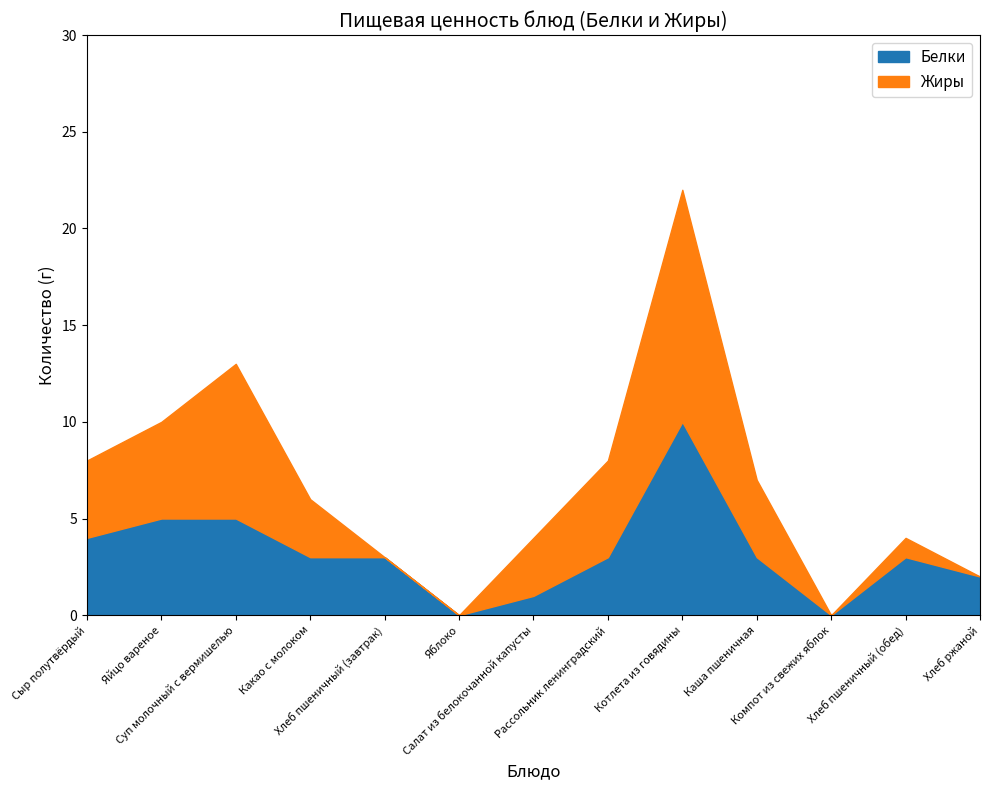

True or false: Жиры and Белки intersect in this chart.

False